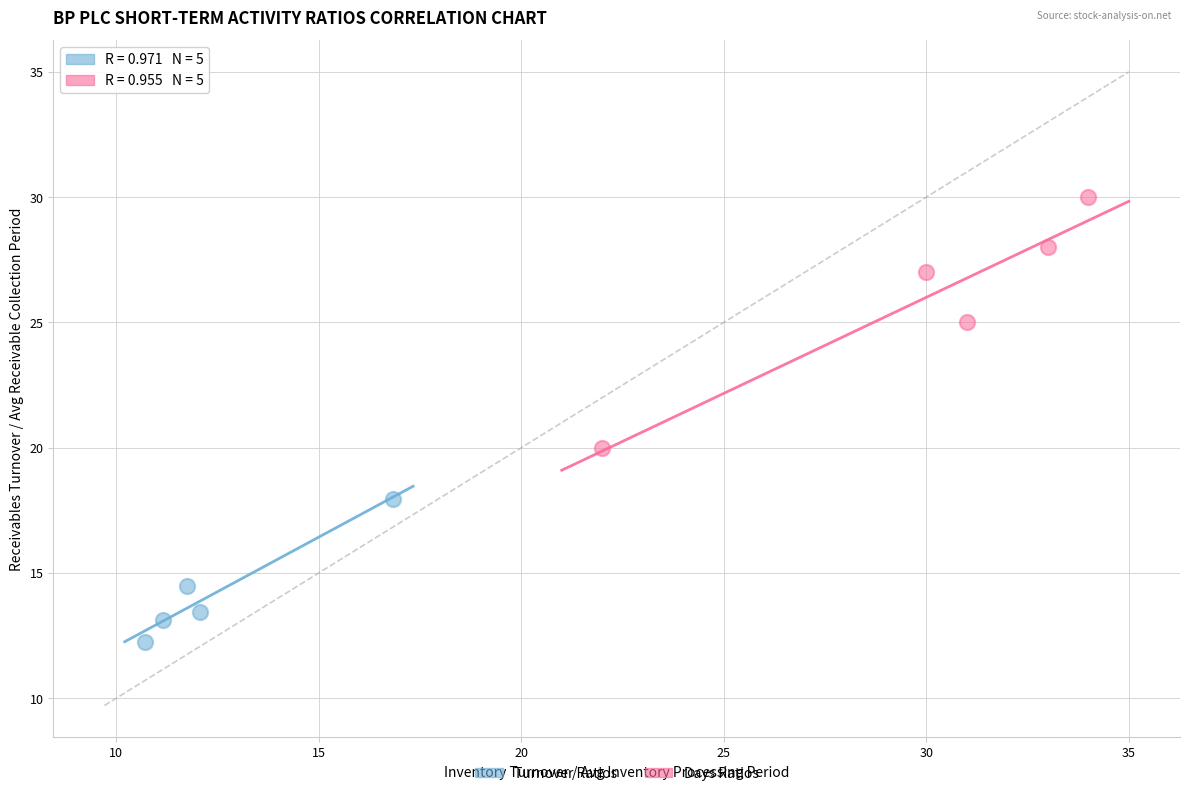

Which series contains the highest Y value?

Days Ratios